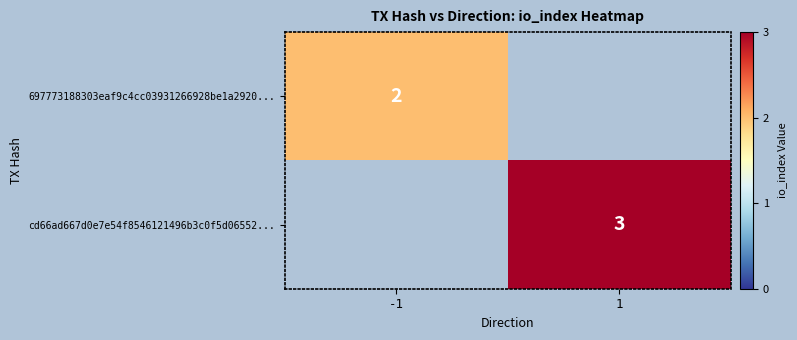

How many data points does each series have?

2